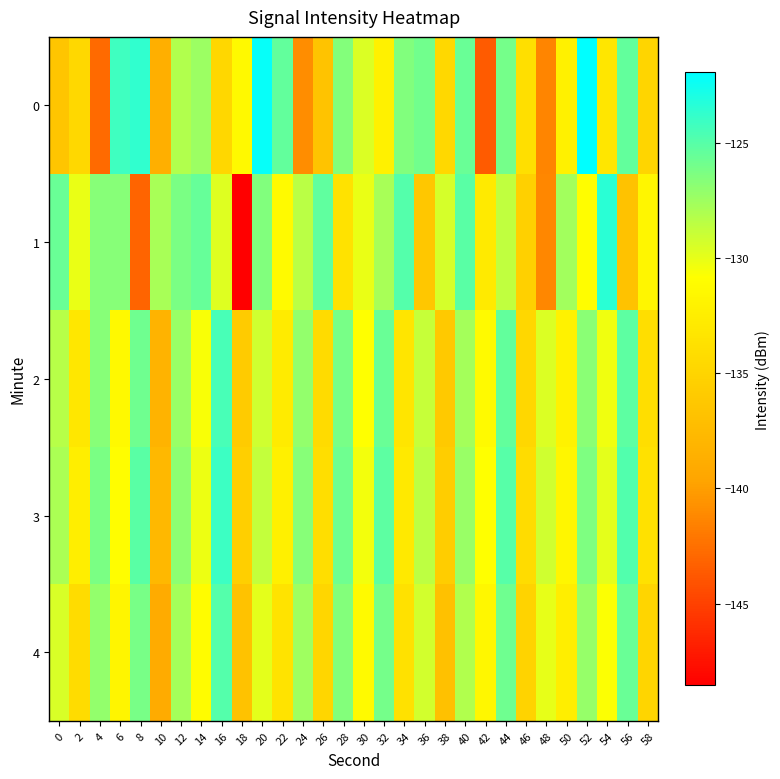

Which series has the widest spread of values?

1